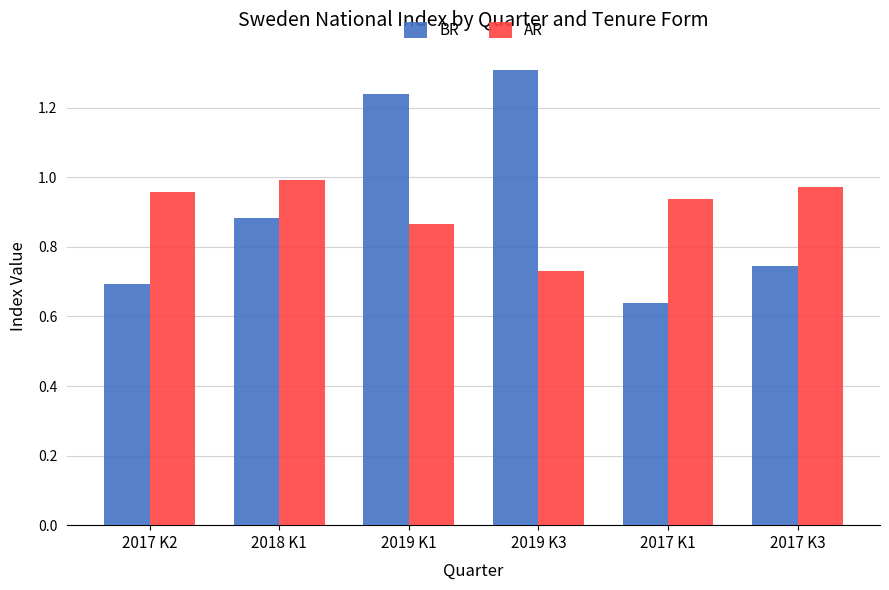

What are all the series names shown in the legend?

BR, AR